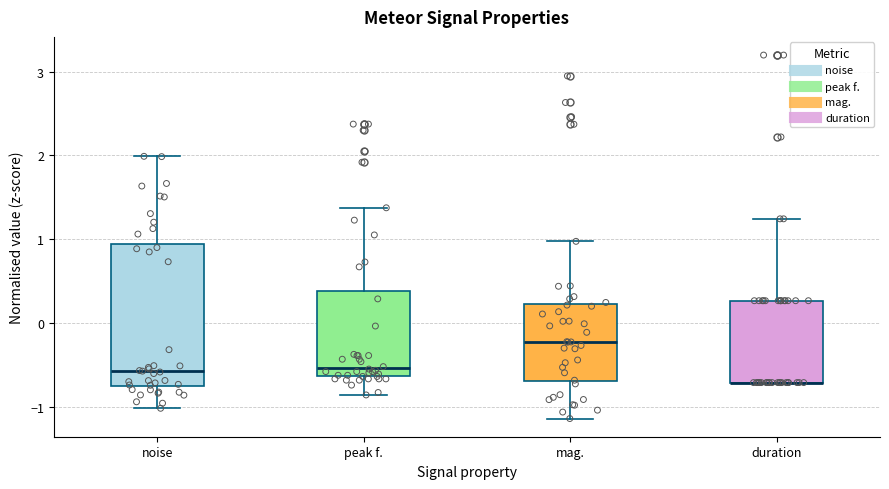

Reading left to right, read every box against the y-axis: the position of its median line, the range the box covers, and the ends of its whiskers. The values are not printed on the chart, so give them approximately, as read against the axis.

noise: median -0.6, box -0.8 to 0.9, whiskers -1.0 to 2.0
peak f.: median -0.5, box -0.6 to 0.4, whiskers -0.9 to 1.4
mag.: median -0.2, box -0.7 to 0.2, whiskers -1.1 to 1.0
duration: median -0.7 (drawn on the box's lower edge), box -0.7 to 0.3, whiskers -0.7 to 1.2